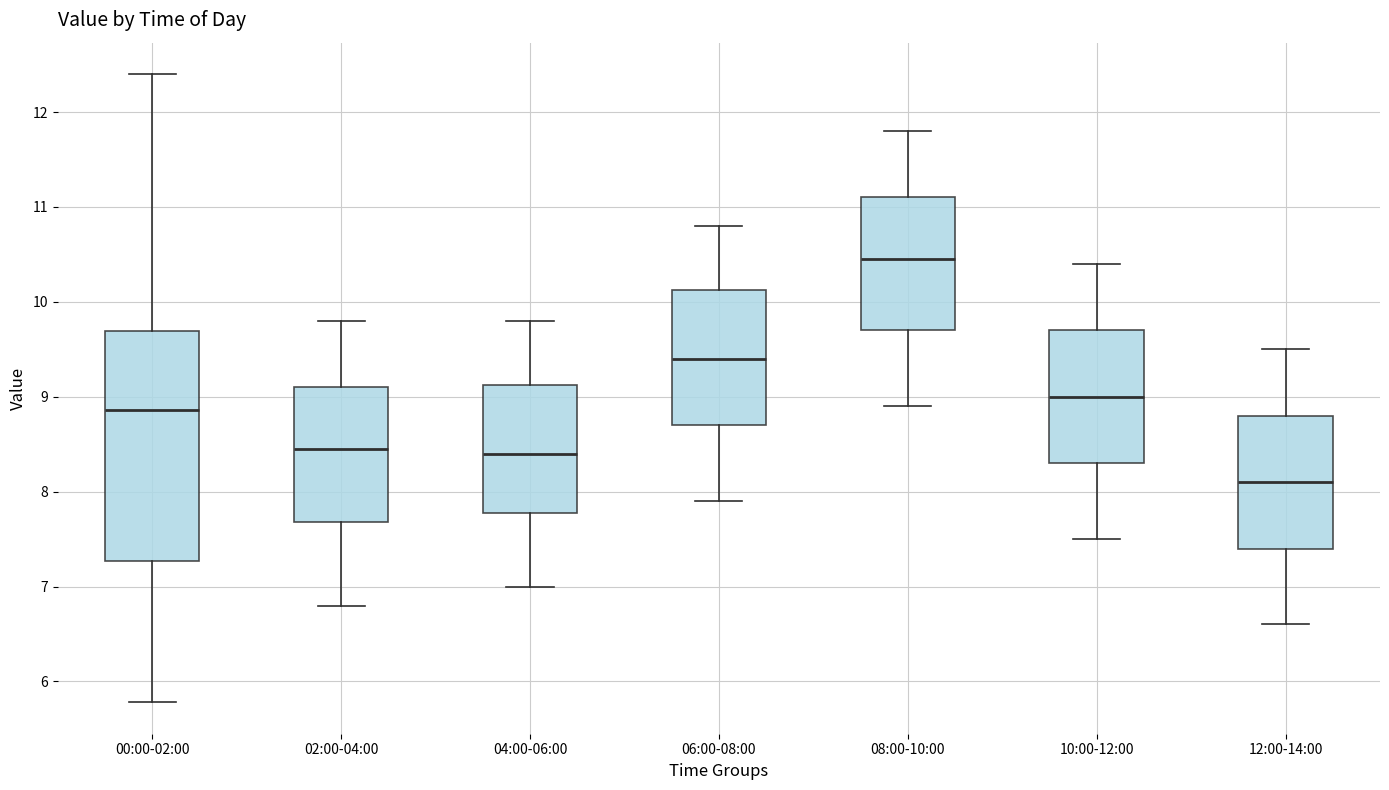

Which box has the lowest median line?

12:00-14:00